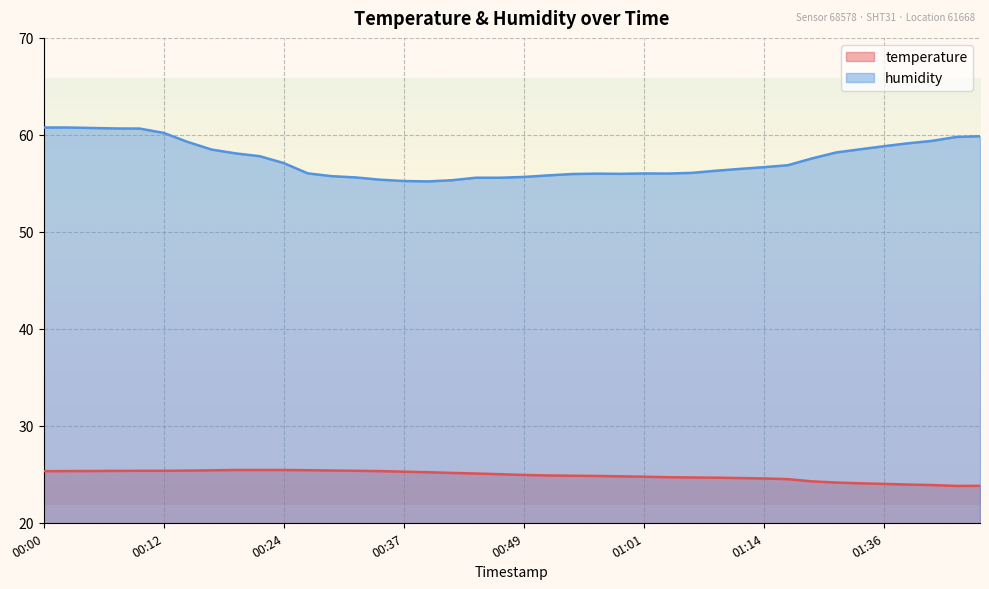

What is the difference between the maximum and minimum values in the humidity series?

5.6